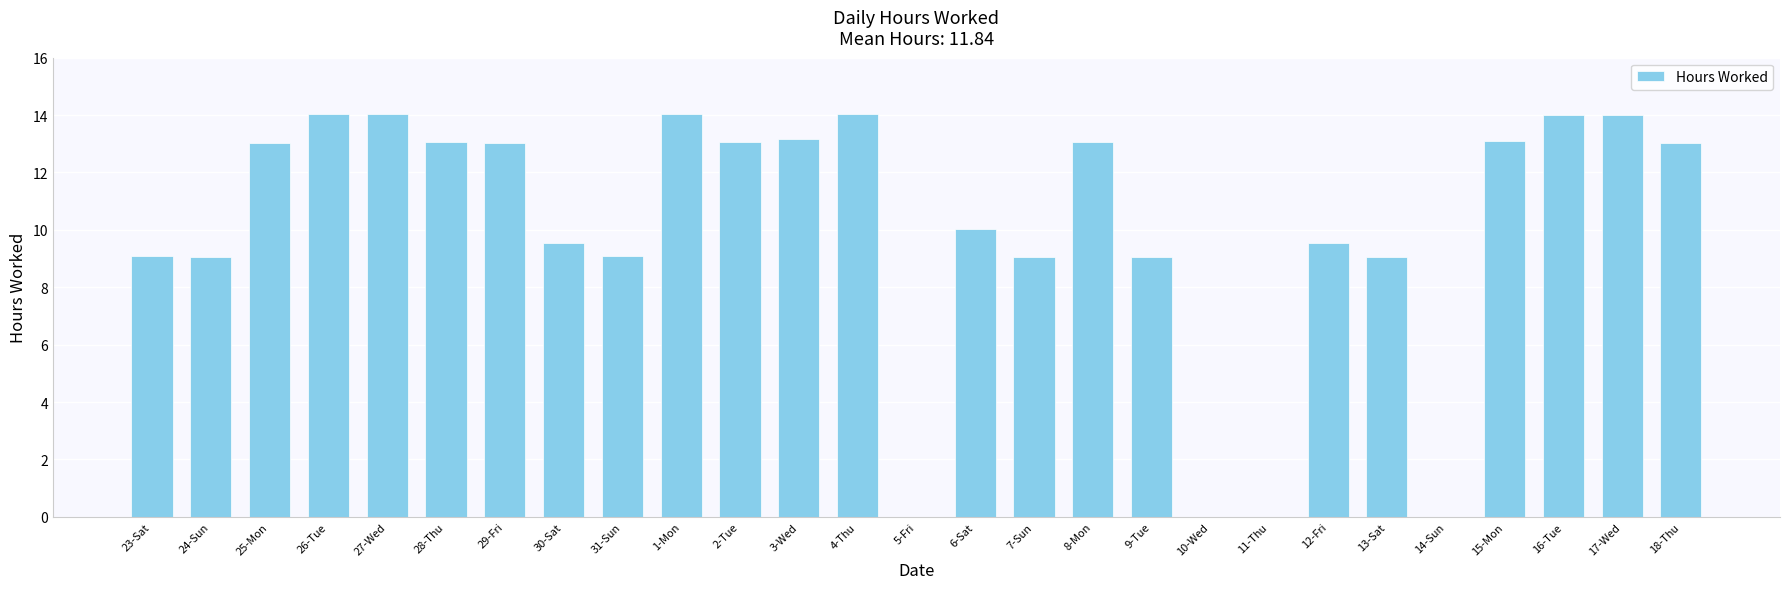

What is the sum of all values?

272.2